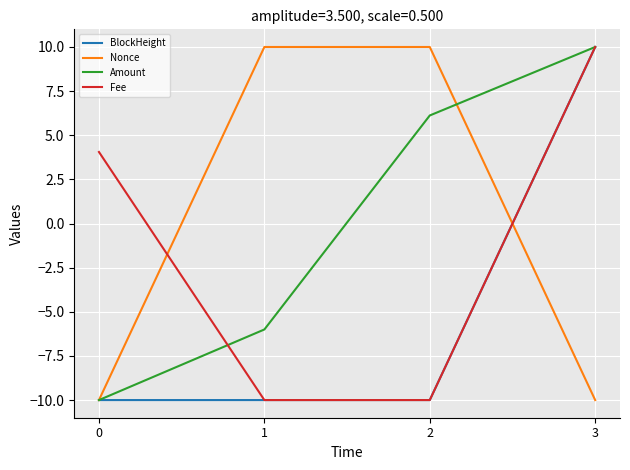

Reading right to left, extract all data points from this chart.

BlockHeight: 10.0	-10.0	-10.0	-10.0
Nonce: -10.0	10.0	10.0	-10.0
Amount: 10.0	6.1	-6.0	-10.0
Fee: 10.0	-10.0	-10.0	4.1